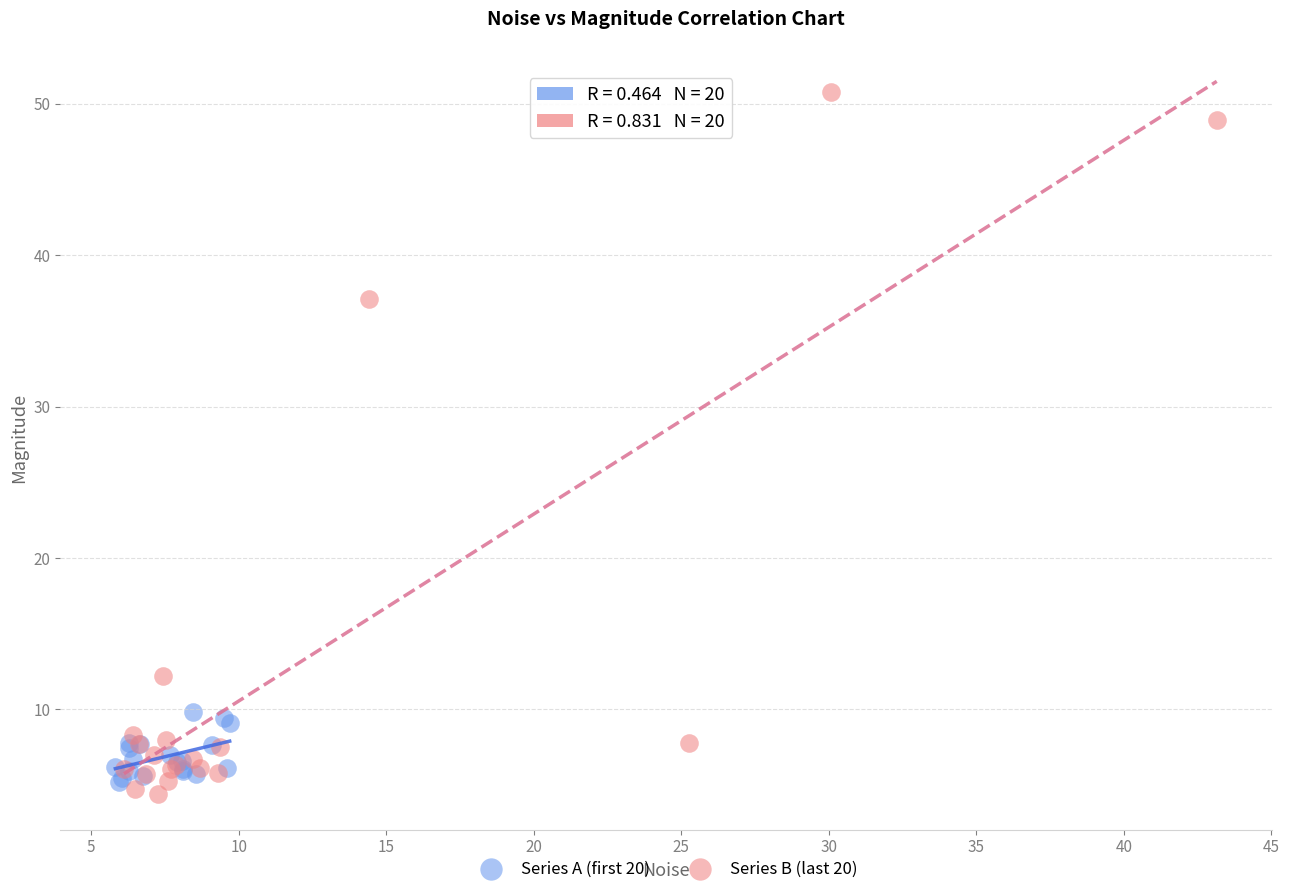

Which series contains the lowest Y value?

Series B (last 20)